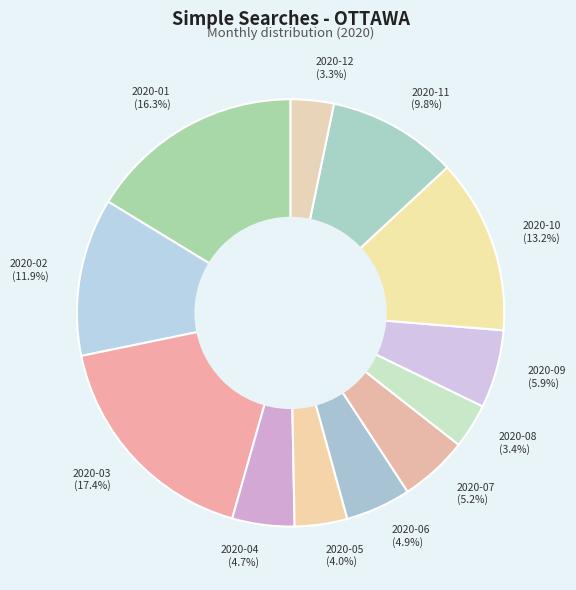

Is there a majority slice in this chart?

No